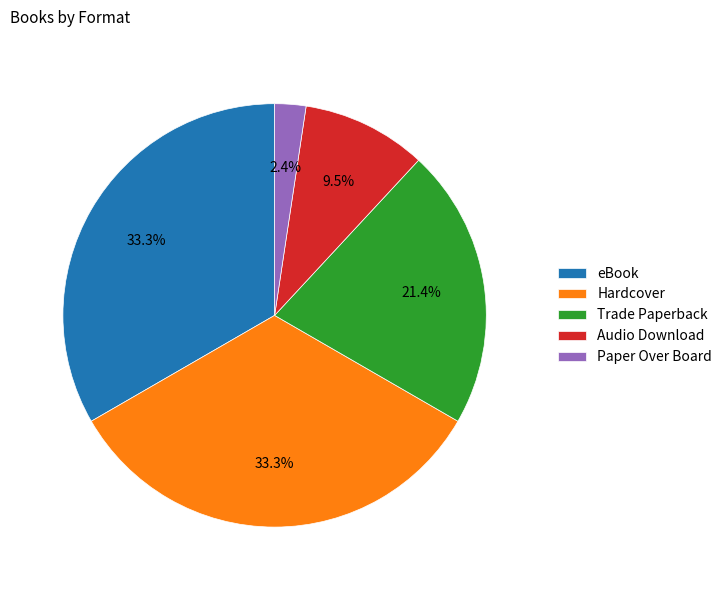

To the nearest percent, what is the average slice percentage?

20%